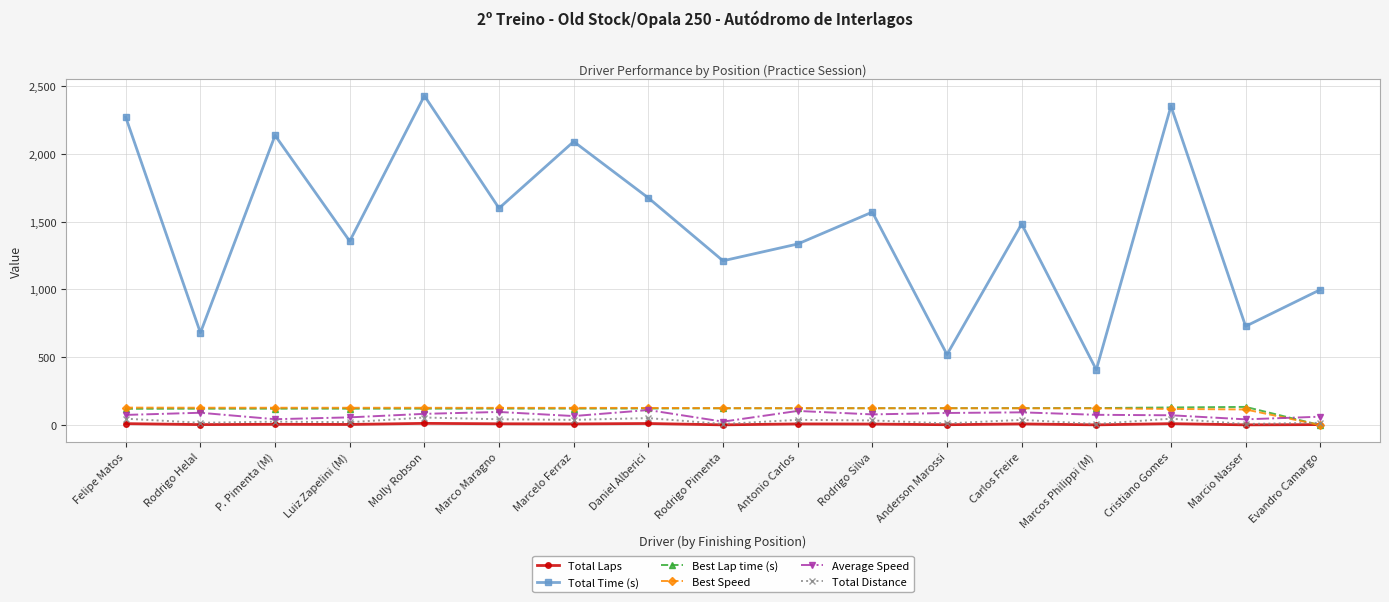

Which series has the largest range (max minus min)?

Total Time (s)